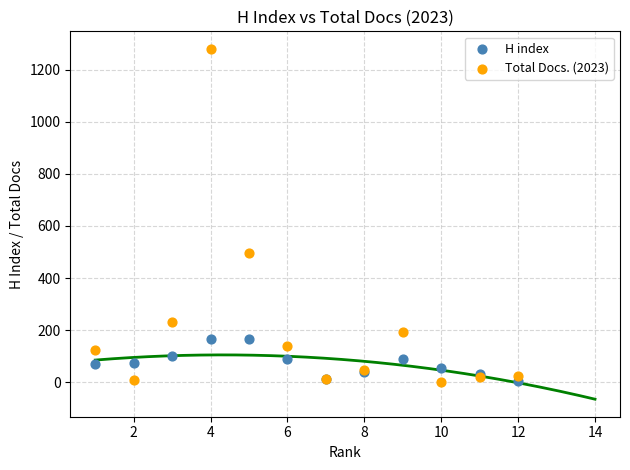

What are all the series names shown in the legend?

H index, Total Docs. (2023)